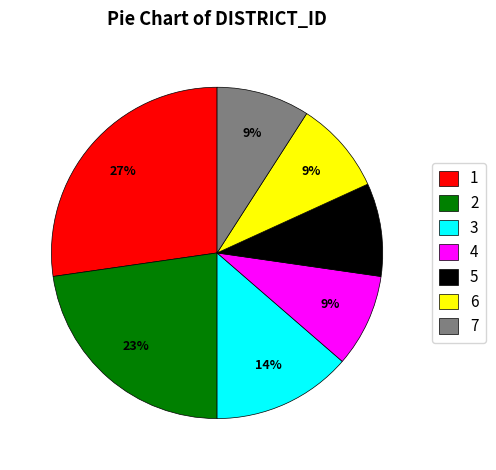

What percentage is the 6 slice, to the nearest percent?

9%